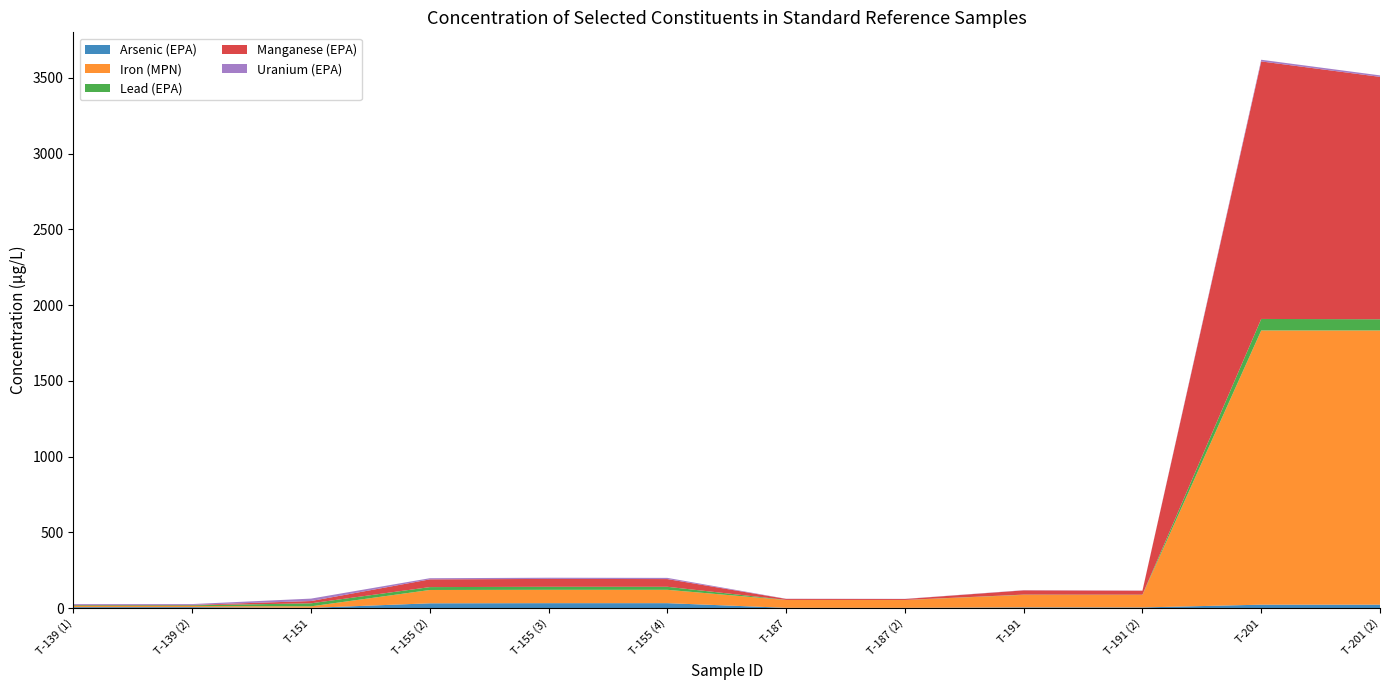

Reading left to right, list all the values displayed in this chart.

Arsenic (EPA): 5.6	5.6	1.0	31.0	32.0	32.0	1.2	1.1	4.0	3.7	22.0	22.0
Iron (MPN): 7.5	7.5	10.0	88.0	88.0	88.0	51.5	51.5	83.0	83.0	1810.0	1810.0
Lead (EPA): 4.8	4.7	20.0	19.0	20.0	20.0	0.7	0.7	1.4	1.3	76.0	74.0
Manganese (EPA): 2.7	2.8	15.0	51.0	52.0	51.0	6.7	6.1	28.0	26.0	1700.0	1600.0
Uranium (EPA): 5.4	5.4	16.0	7.6	7.9	7.9	1.0	1.0	1.3	1.2	11.0	9.8